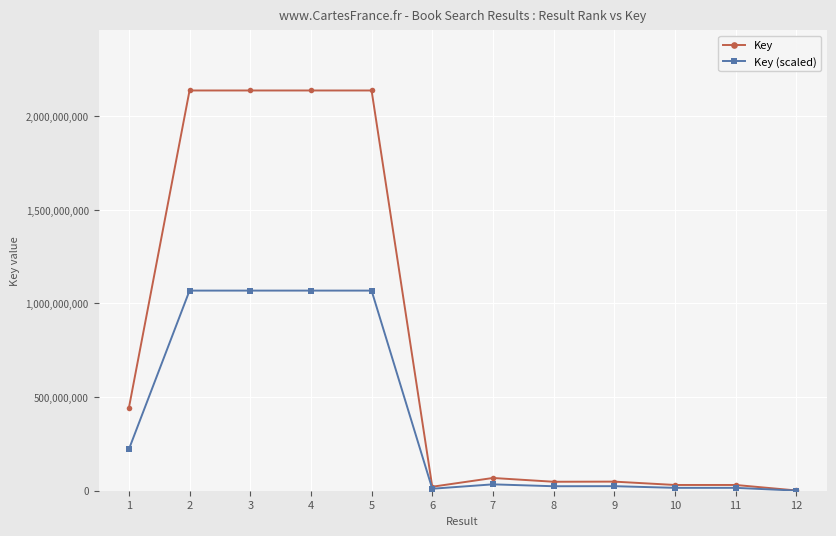

What is the smallest value displayed?

644203